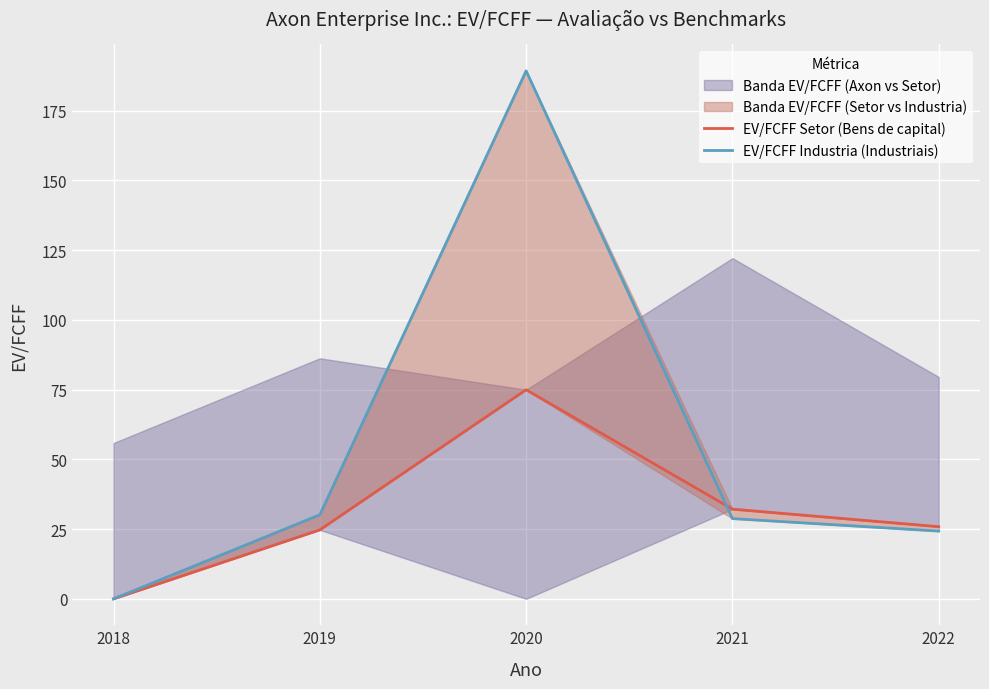

How many data points in EV/FCFF Setor (Bens de capital) are less than 25?

2